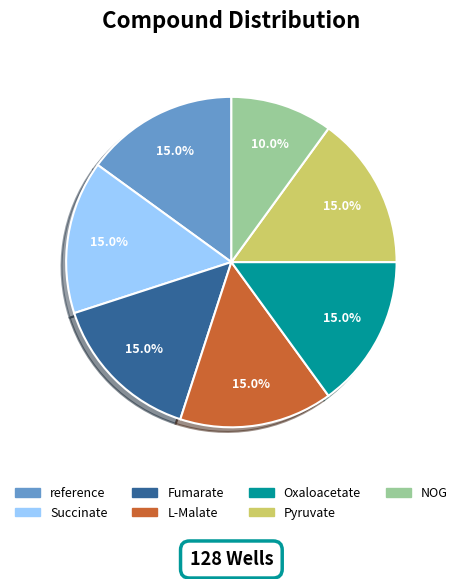

What percentage do Fumarate and L-Malate together represent?

30.0%